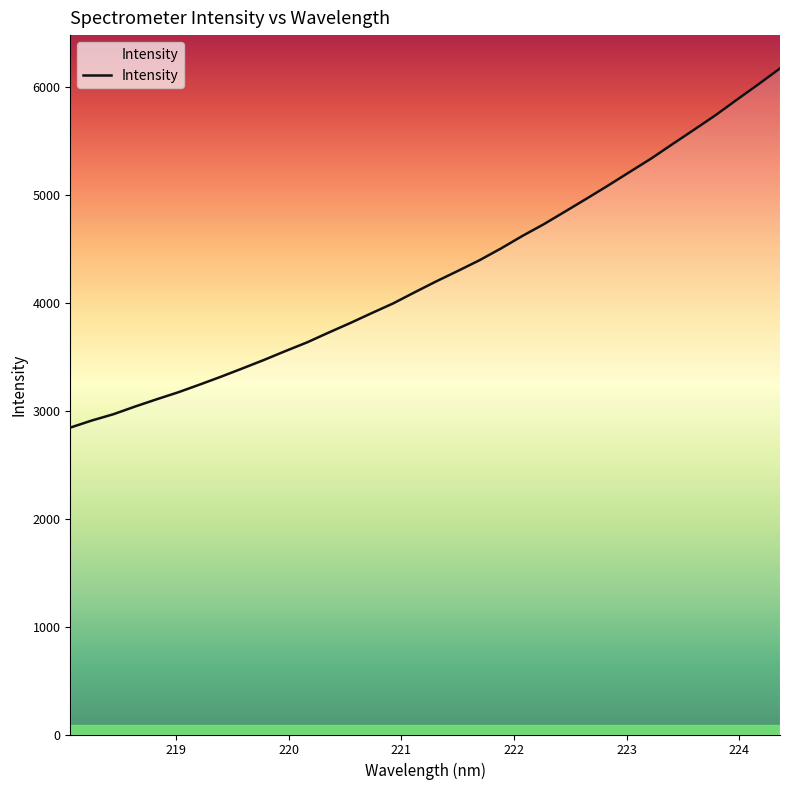

What is the smallest value displayed?

2843.4